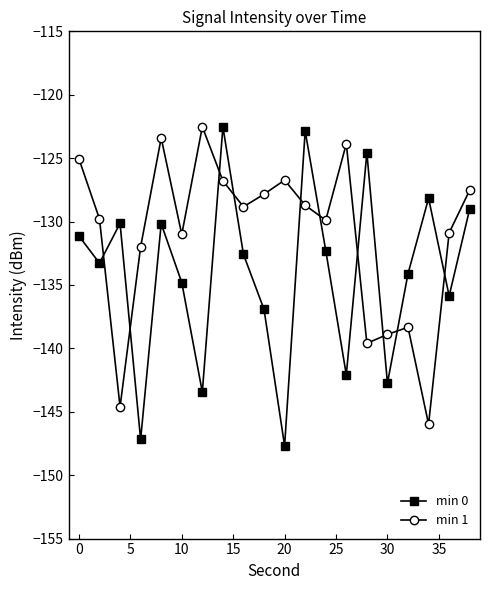

True or false: min 0 has more than 2 interior local peaks.

True